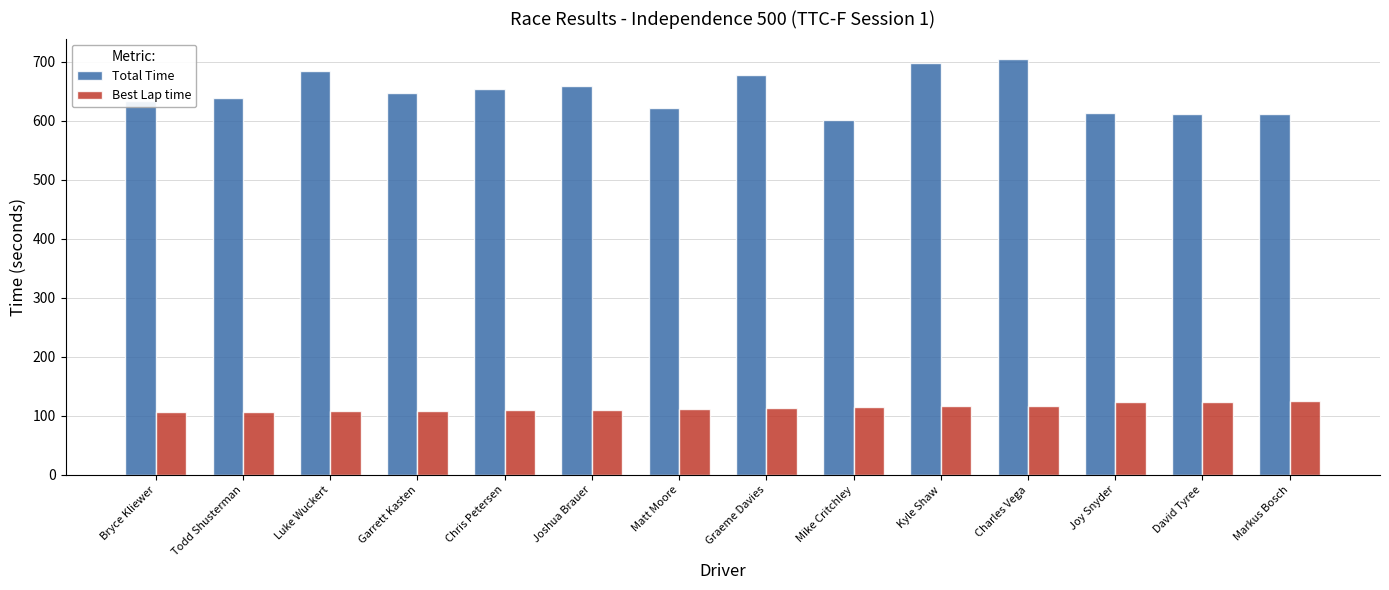

At how many categories does at least one series exceed 497?

14